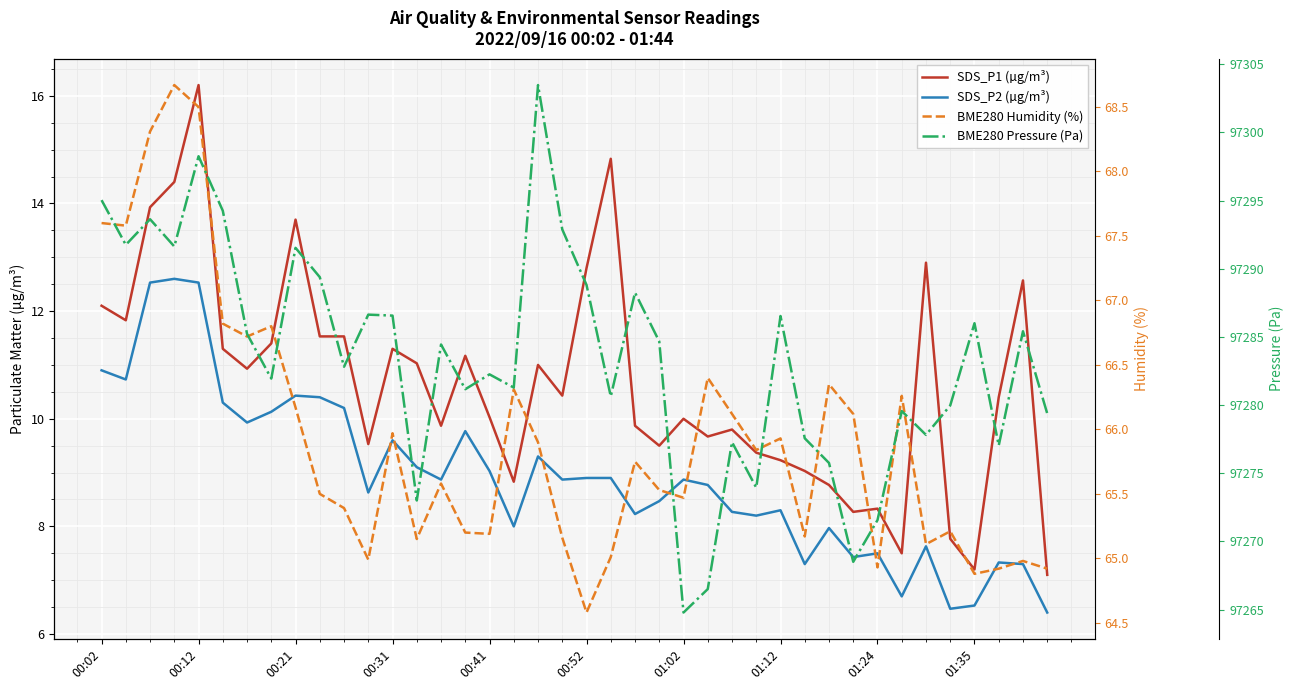

At which category does the chart reach its peak across all series?

18